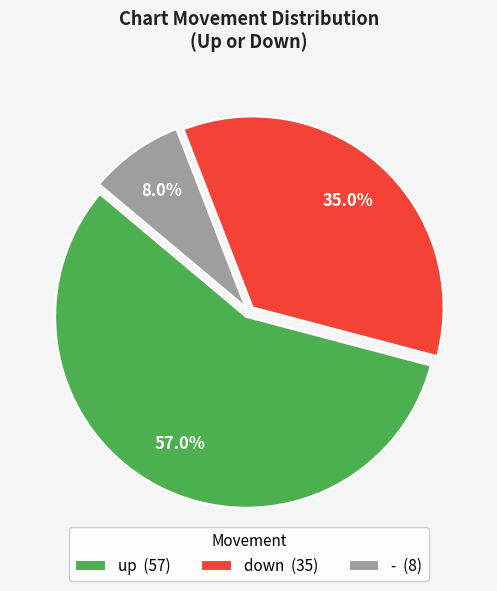

Count the number of slices in the pie.

3